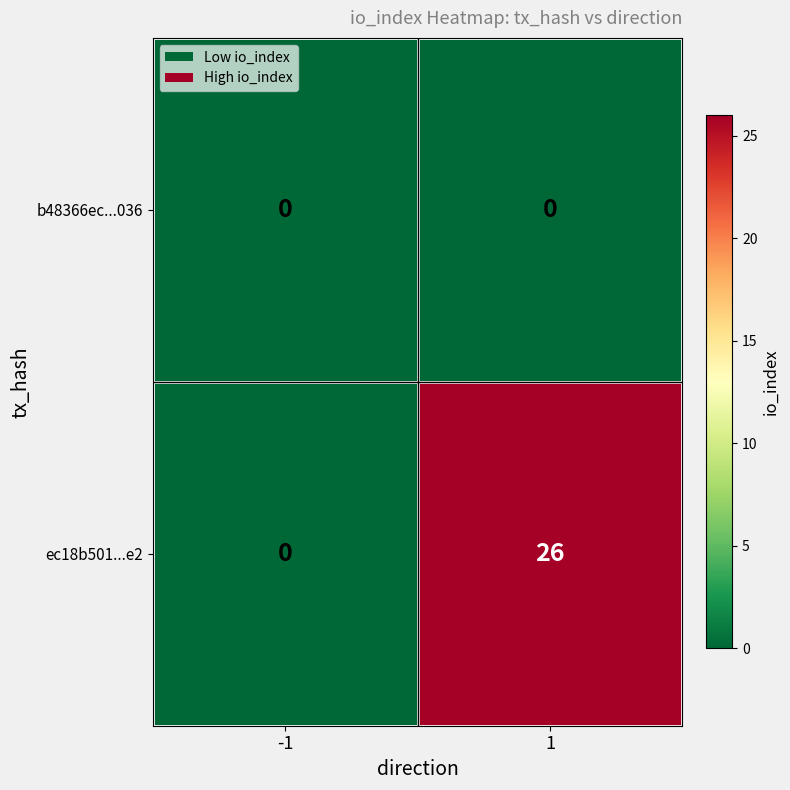

List the series in order of their peak value, lowest first.

b48366ec...036, ec18b501...e2